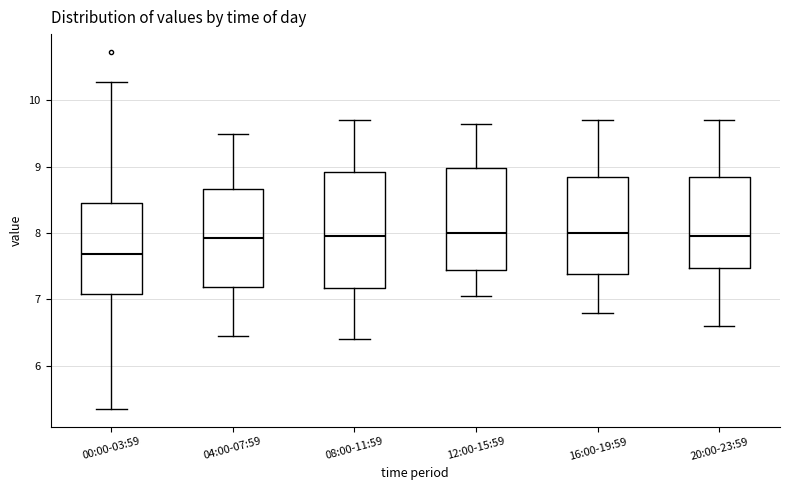

Reading left to right, read every box against the y-axis: the position of its median line, the range the box covers, and the ends of its whiskers. The values are not printed on the chart, so give them approximately, as read against the axis.

00:00-03:59: median 7.7, box 7.1 to 8.5, whiskers 5.4 to 10.3
04:00-07:59: median 7.9, box 7.2 to 8.7, whiskers 6.5 to 9.5
08:00-11:59: median 8.0, box 7.2 to 8.9, whiskers 6.4 to 9.7
12:00-15:59: median 8.0, box 7.5 to 9.0, whiskers 7.1 to 9.7
16:00-19:59: median 8.0, box 7.4 to 8.9, whiskers 6.8 to 9.7
20:00-23:59: median 8.0, box 7.5 to 8.9, whiskers 6.6 to 9.7